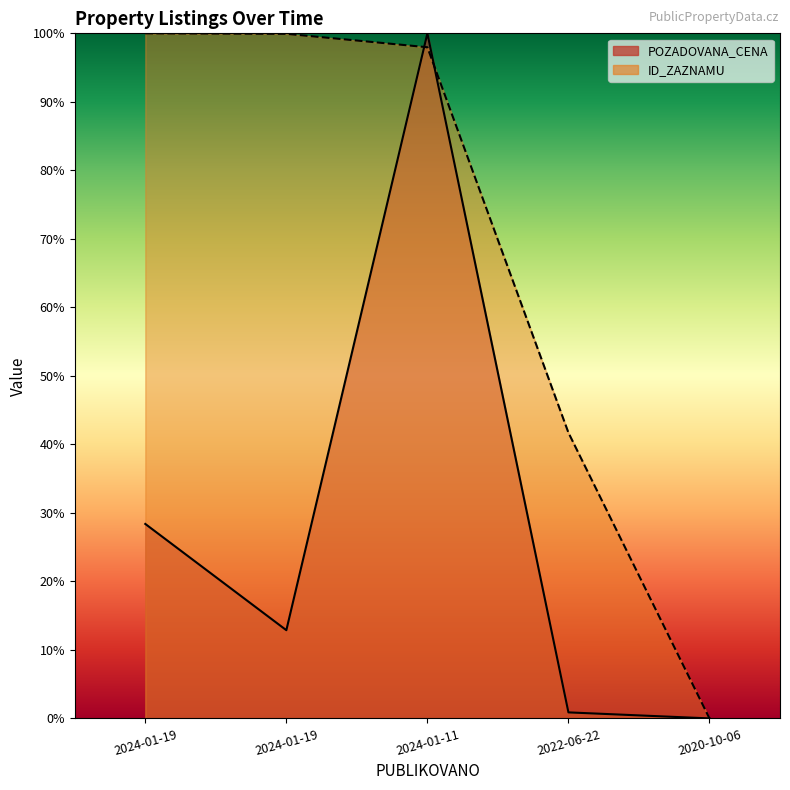

What is the difference between the ID_ZAZNAMU values at 2024-01-11 and 2022-06-22?

56.3